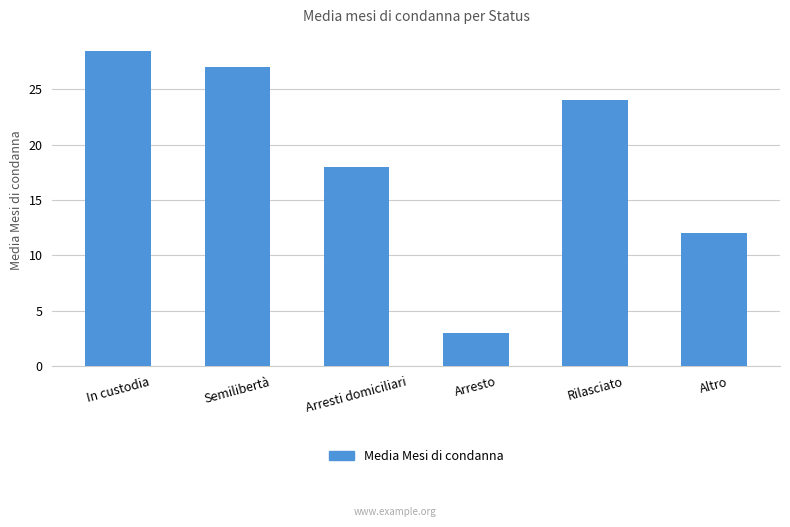

At which label does the data first exceed 24?

In custodia